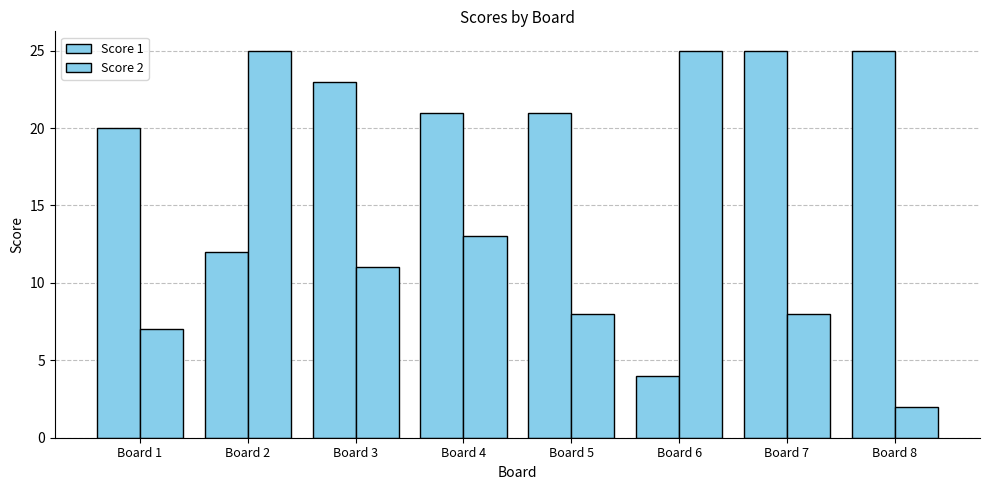

Reading right to left, what are all the values shown in this chart?

Score 1: 25	25	4	21	21	23	12	20
Score 2: 2	8	25	8	13	11	25	7